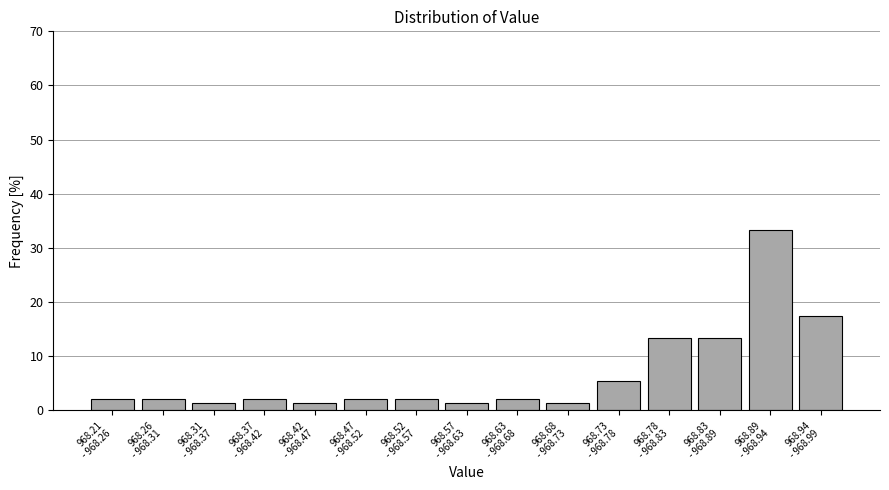

Reading left to right, list all the values displayed in this chart.

2.0	2.0	1.3	2.0	1.3	2.0	2.0	1.3	2.0	1.3	5.3	13.3	13.3	33.3	17.3